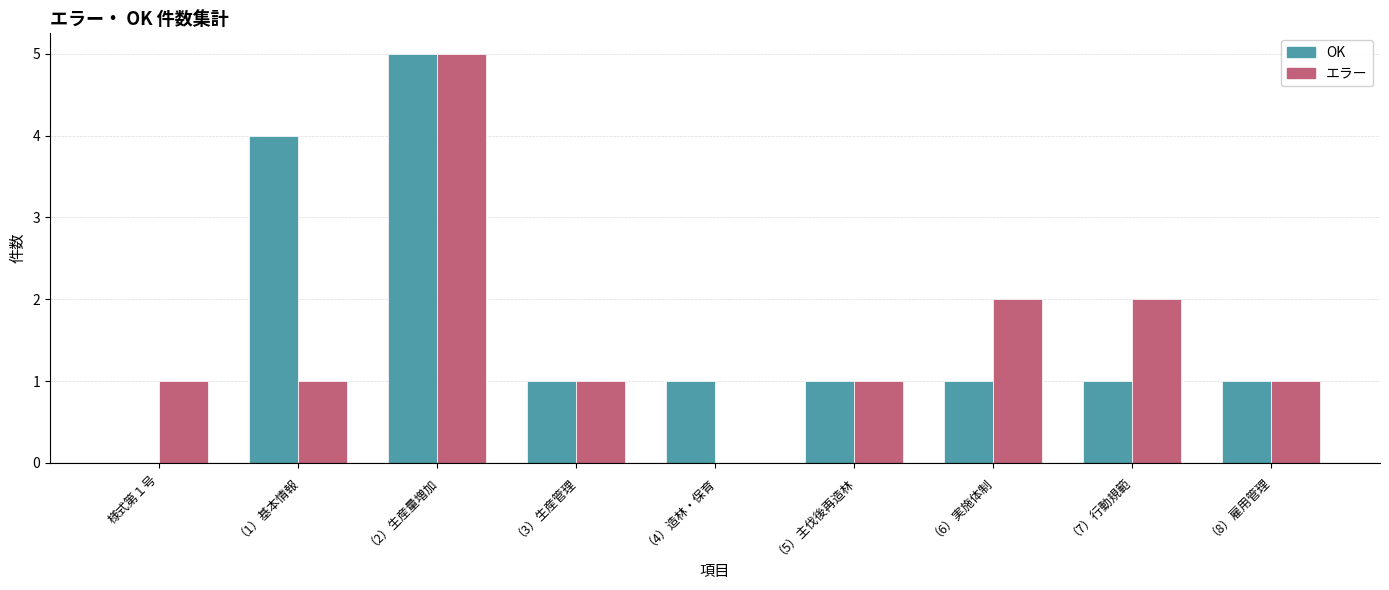

What is the total value across all series at （6）実施体制?

3